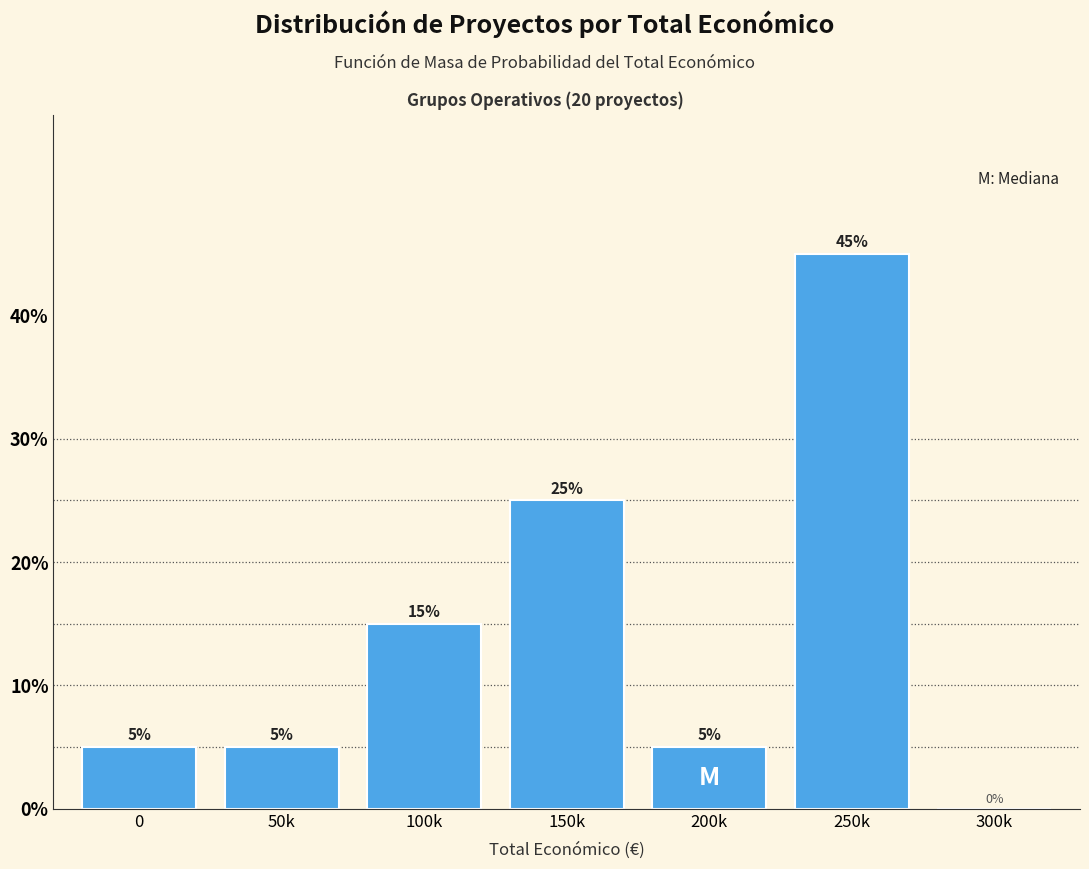

Reading left to right, extract all data points from this chart.

0=5	50k=5	100k=15	150k=25	200k=5	250k=45	300k=0